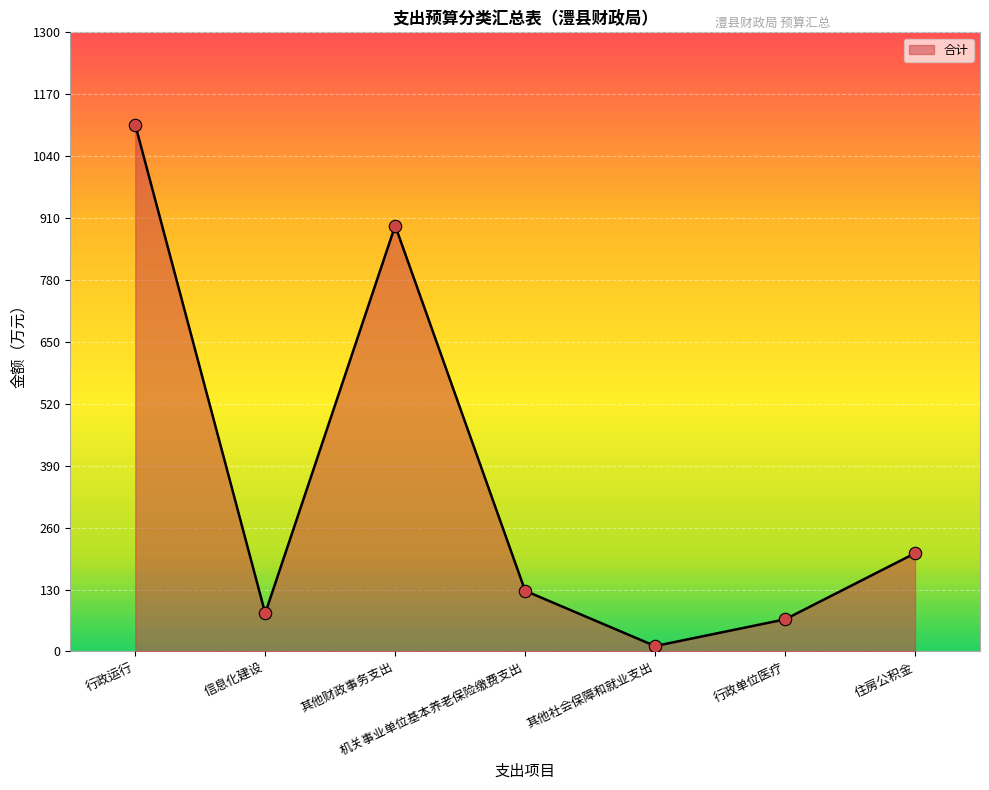

What is the change in value from 其他社会保障和就业支出 to 住房公积金?

+194.9